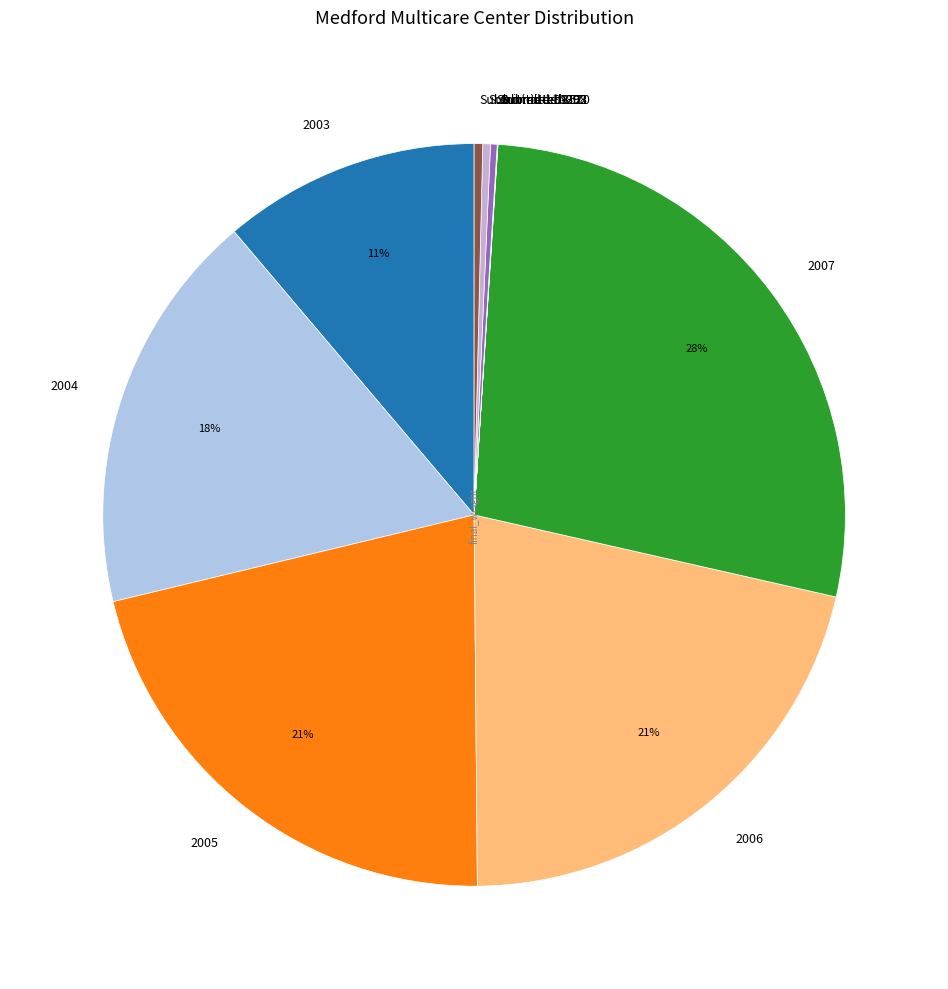

The Submitted-8570 slice represents 0% of the pie. True or false?

True